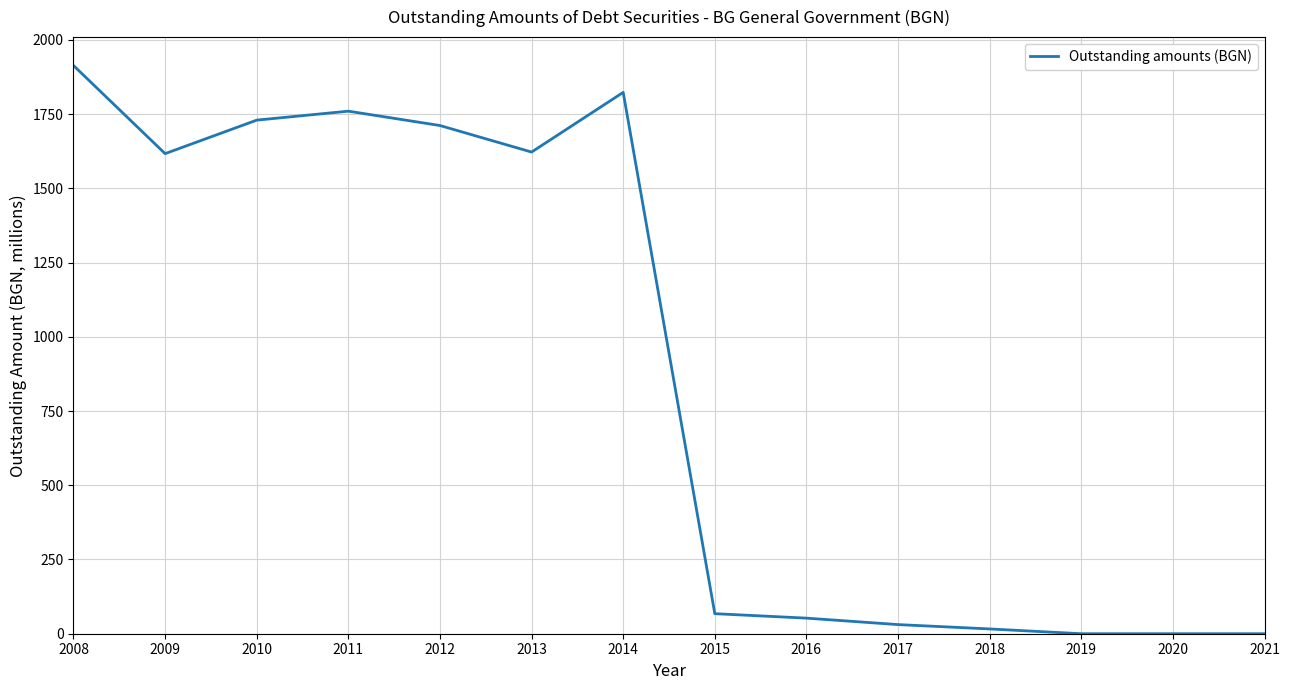

What is the difference between the second highest and second lowest values?

1823.1